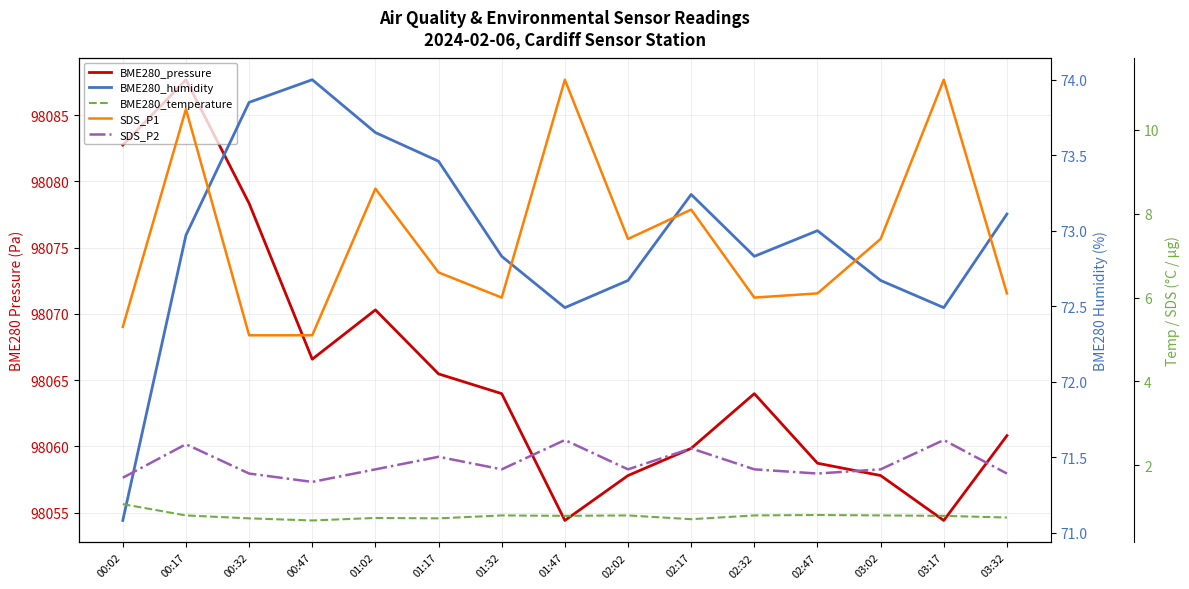

How many lines are shown in the chart?

5